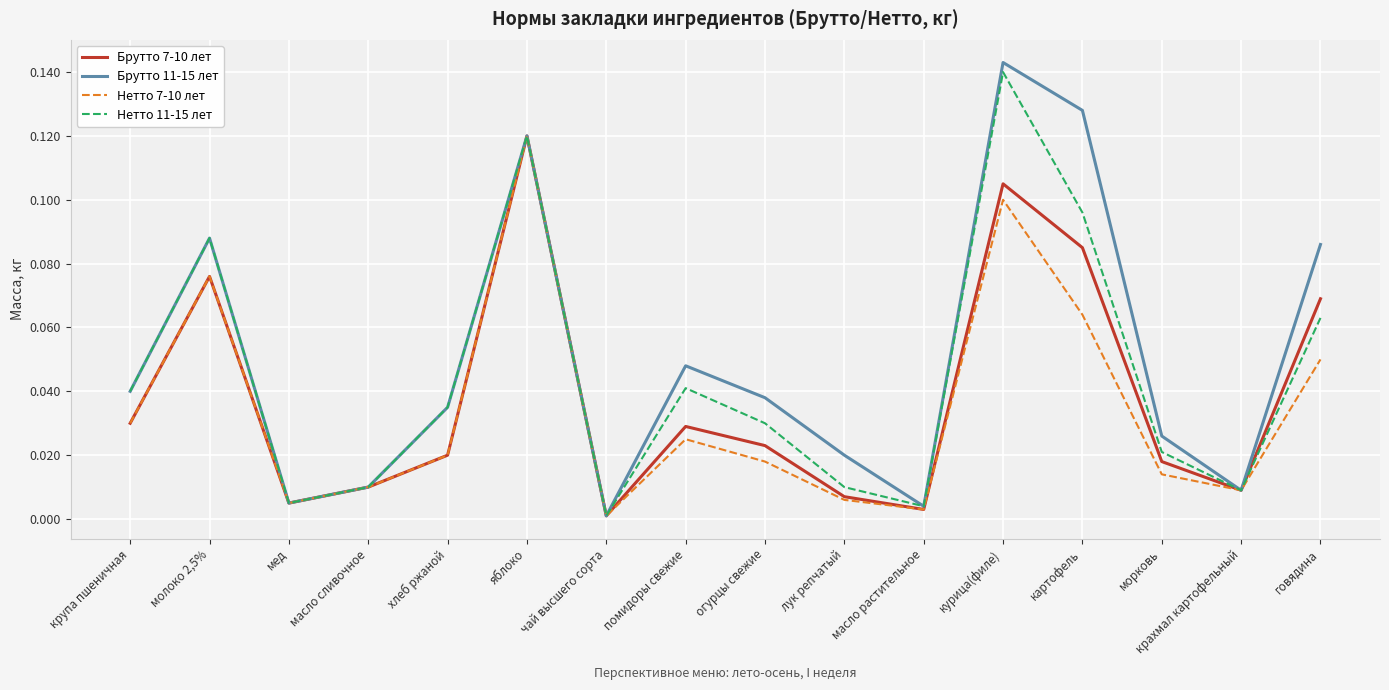

True or false: Брутто 7-10 лет has a value of 0.0 at крахмал картофельный.

True